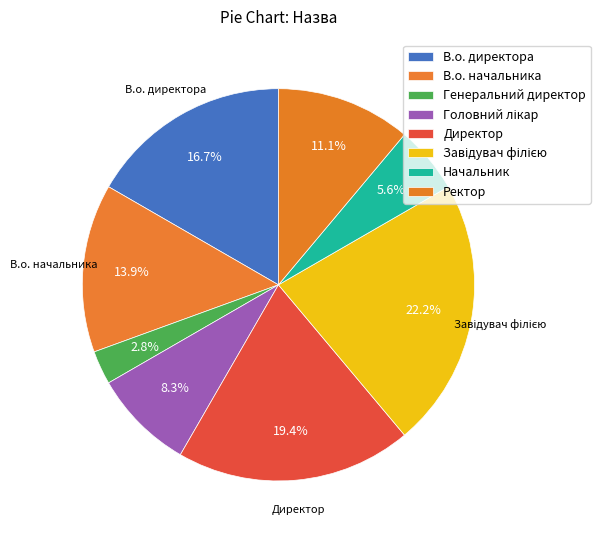

To the nearest percent, what portion does В.о. начальника represent?

14%